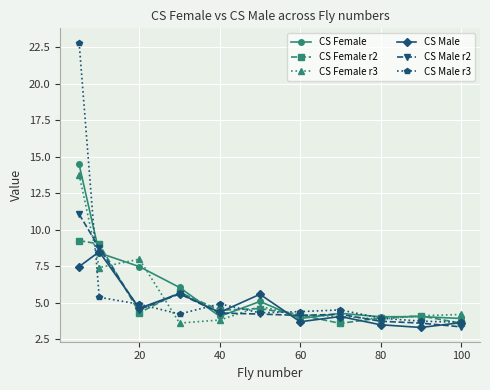

Count the number of data series in this chart.

6